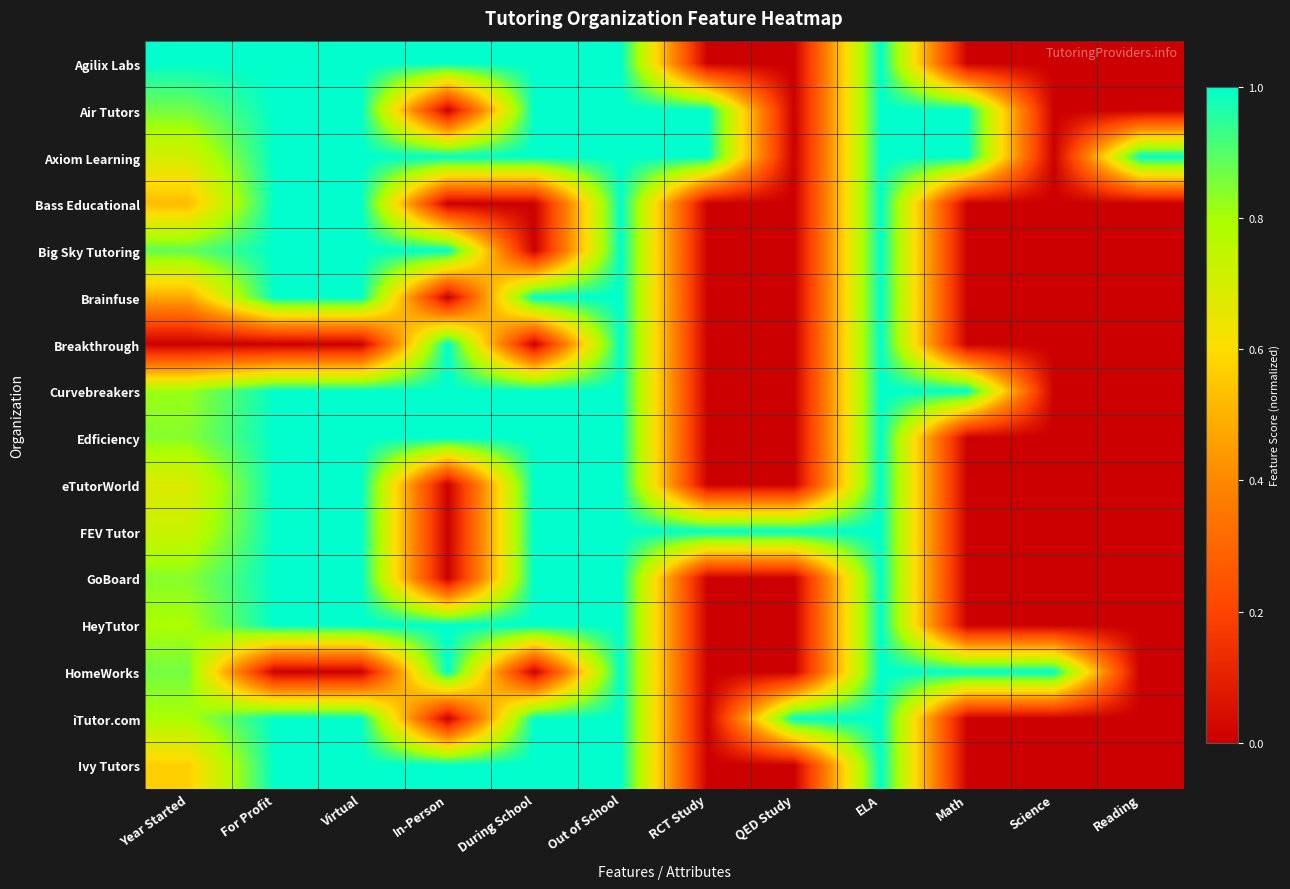

At which category is the sum across all series the highest?

Out of School